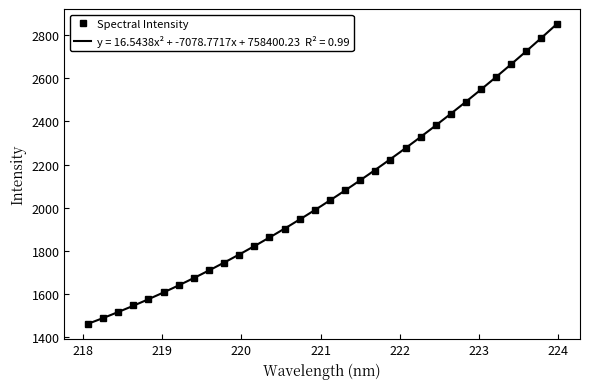

What is the value of the Spectral Intensity point at the 21st from the left?

2223.4